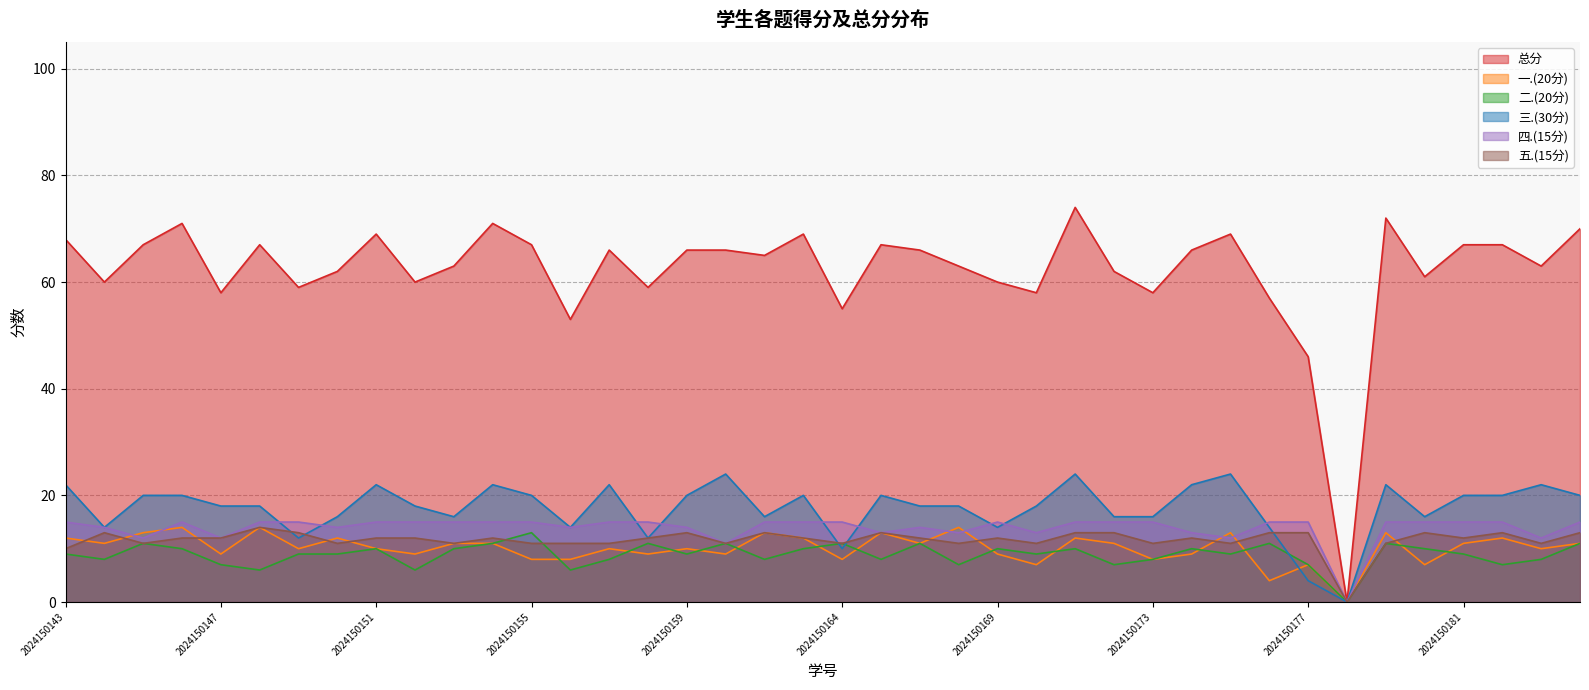

Read the 总分 value at 2024150163, to the nearest 5.

70